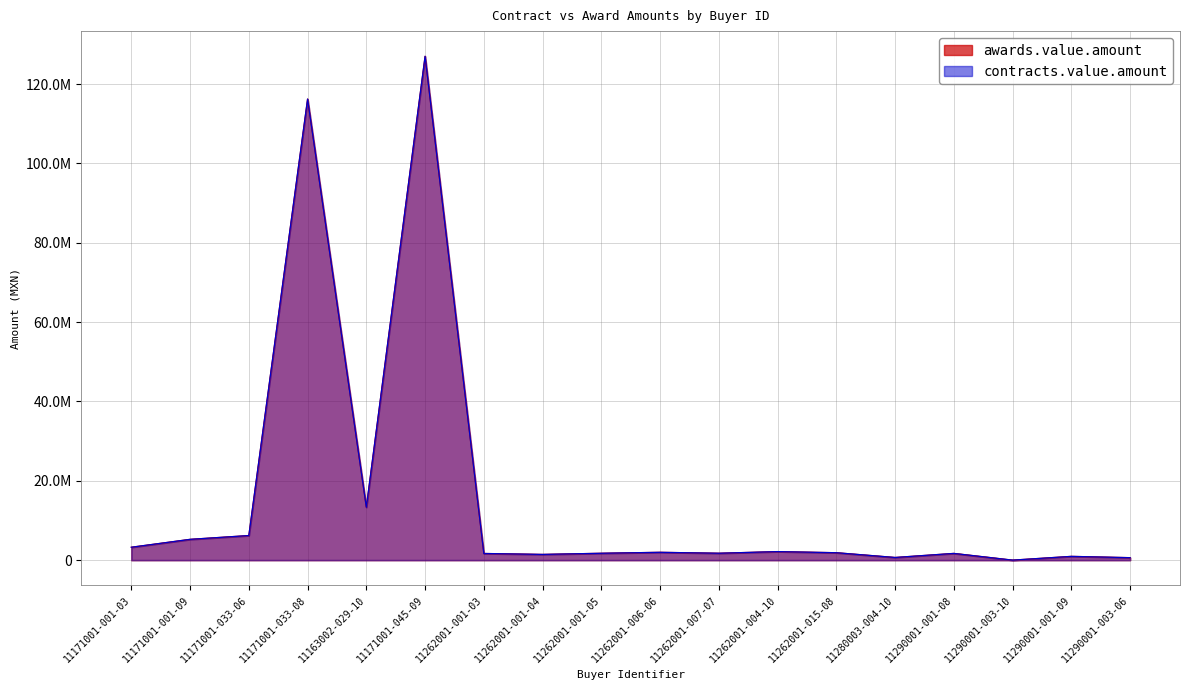

Is the value of awards.value.amount at 11280003-004-10 greater than the value of contracts.value.amount at 11171001-001-09?

No